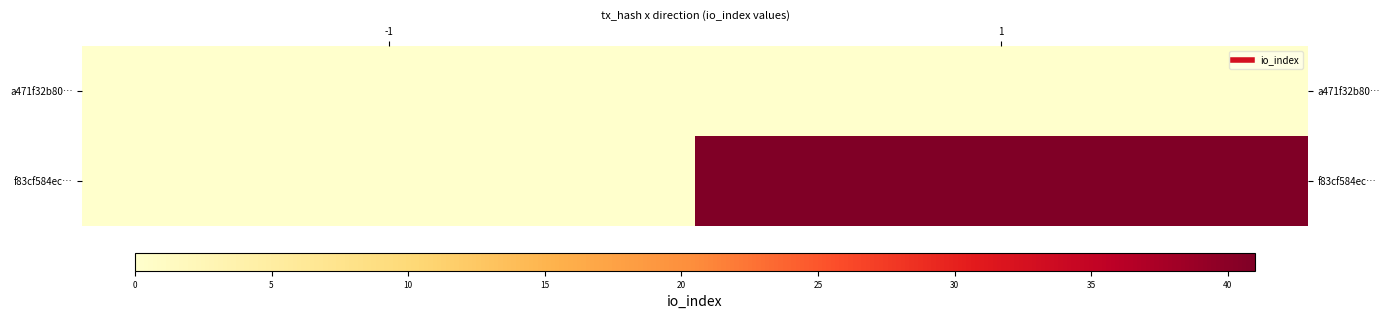

What is the spread (max minus min) of values at 1?

41